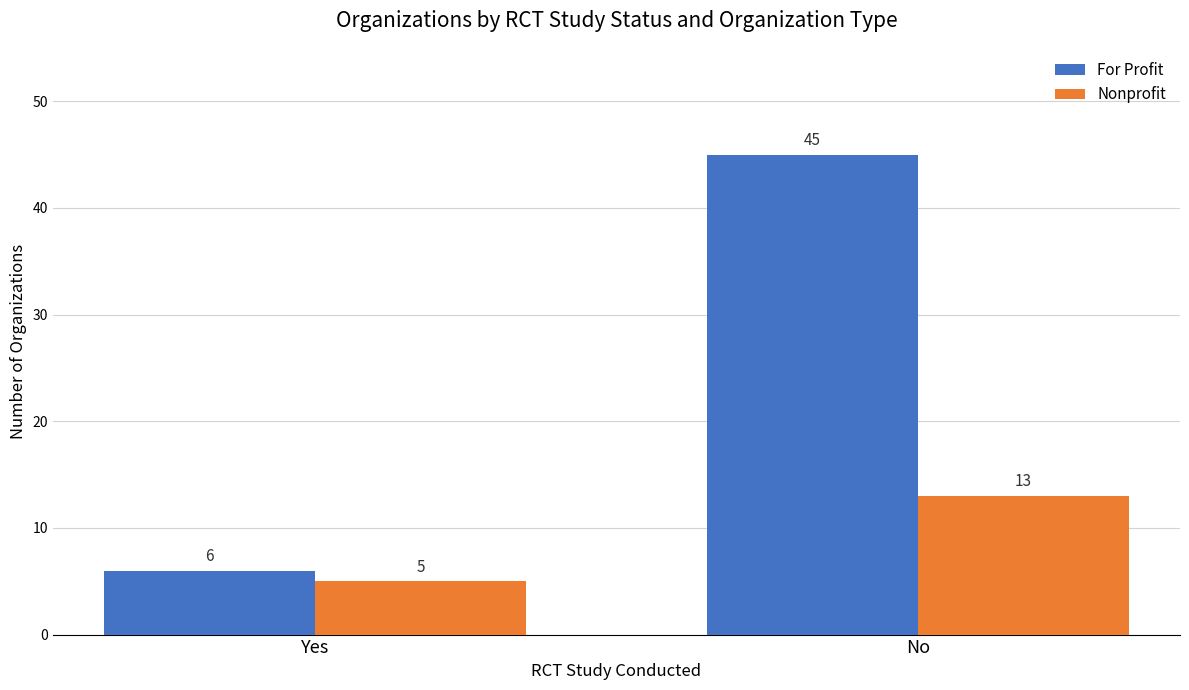

How many bars are there in total?

4